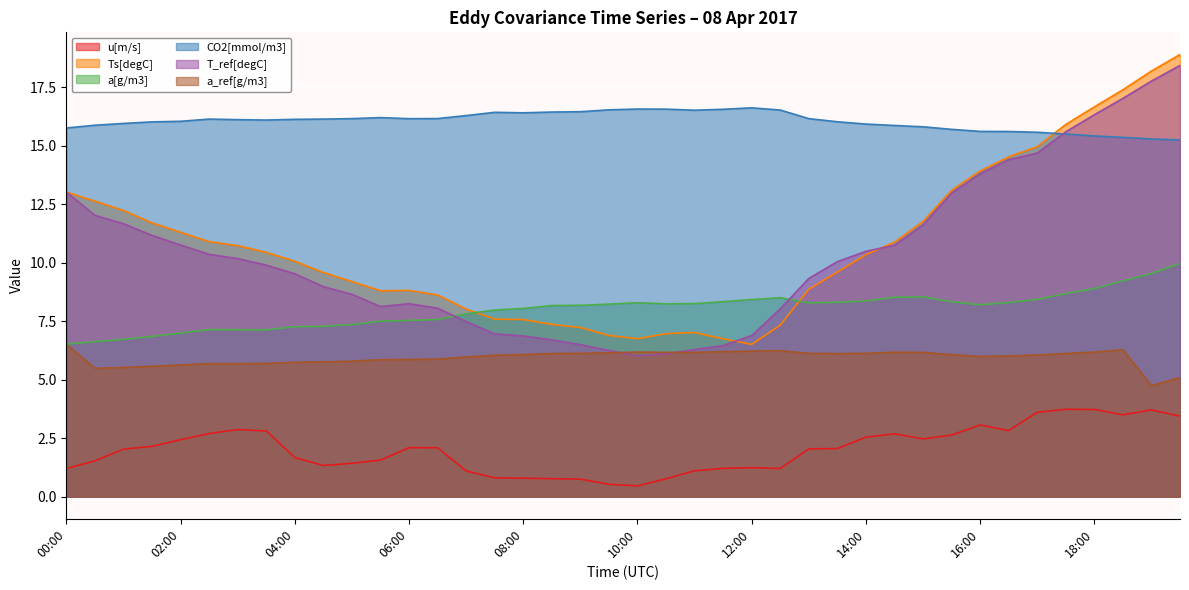

What is the difference between the maximum and second lowest values in the Ts[degC] series?

12.2